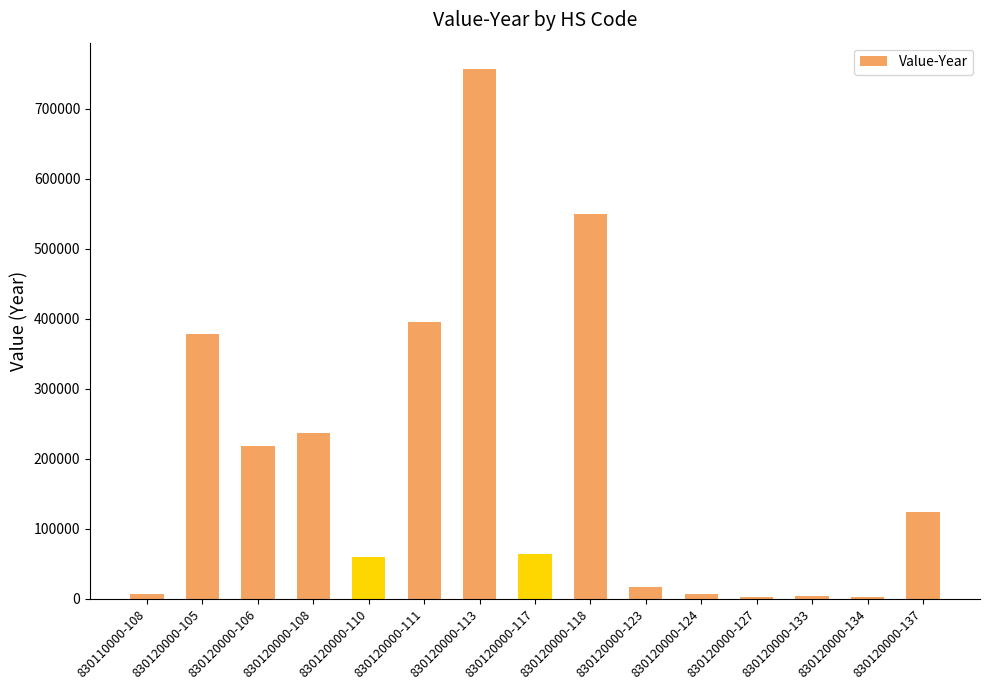

The value at 830120000-137 is 123677. True or false?

True